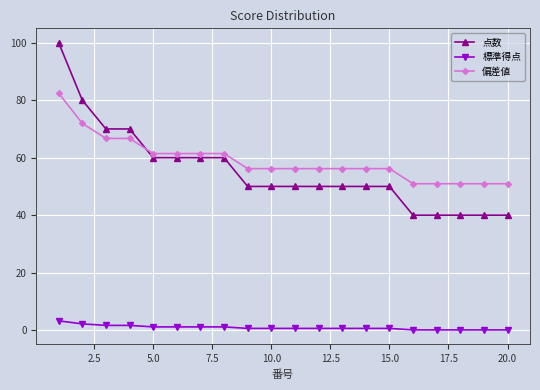

What is the highest value of the 標準得点 series?

3.2